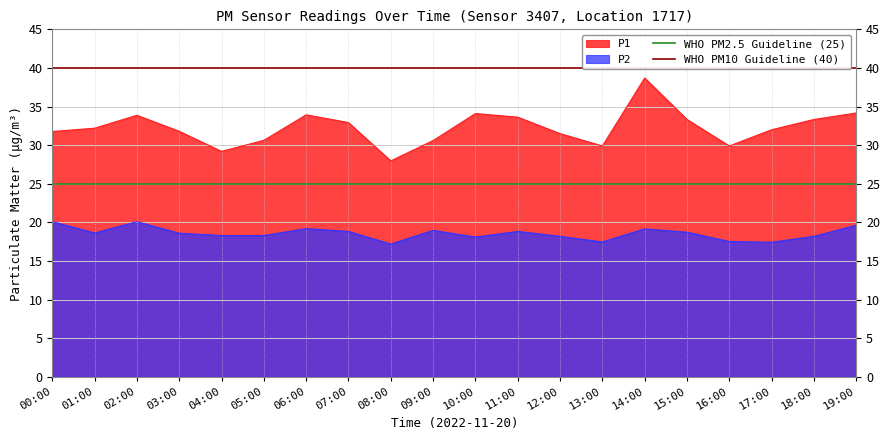

True or false: P2 and P1 intersect in this chart.

False